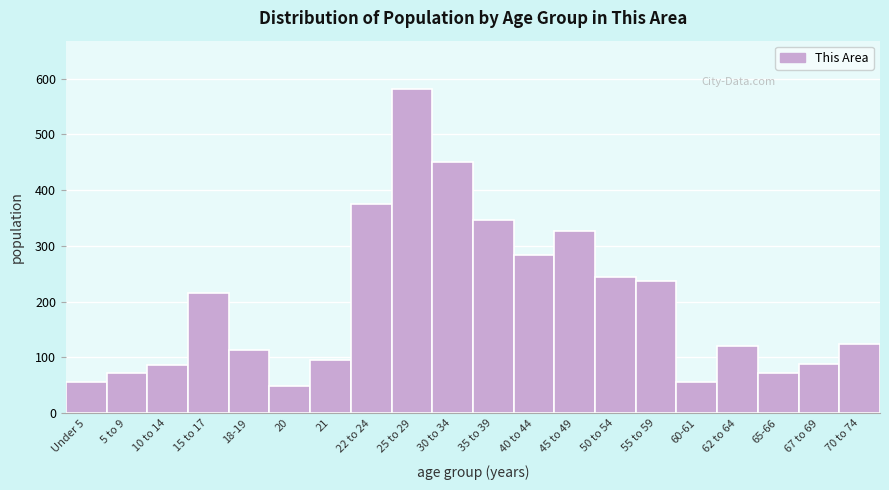

What is the maximum value shown in the chart?

581